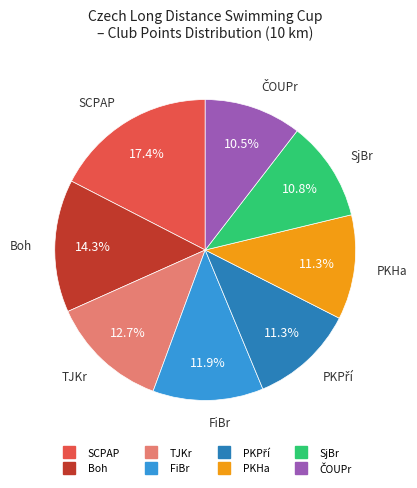

Does any single category account for the majority?

No